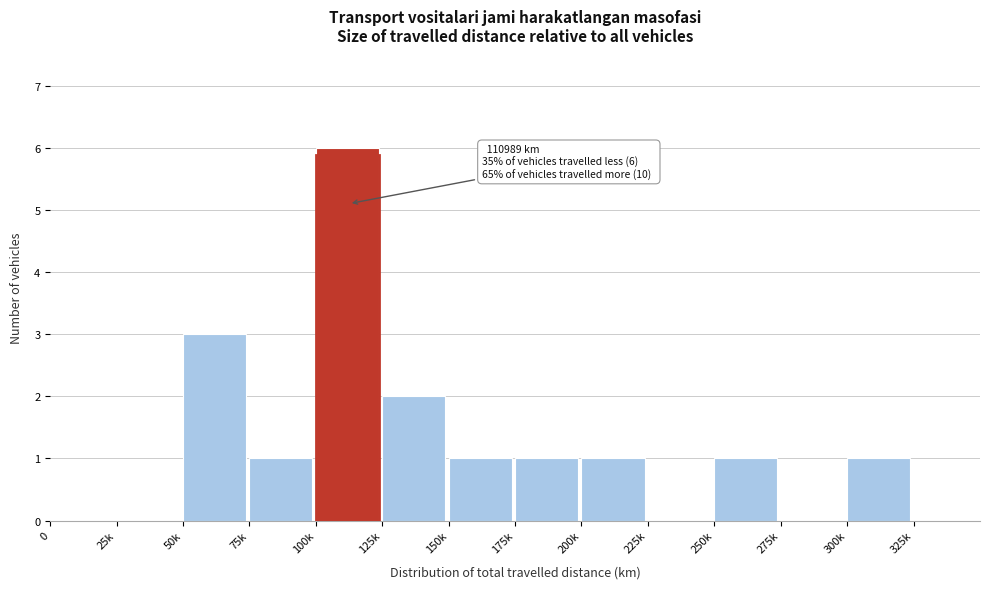

Reading left to right, transcribe all the data shown in this chart.

0=0	25k=0	50k=3	75k=1	100k=6	125k=2	150k=1	175k=1	200k=1	225k=0	250k=1	275k=0	300k=1	325k=0